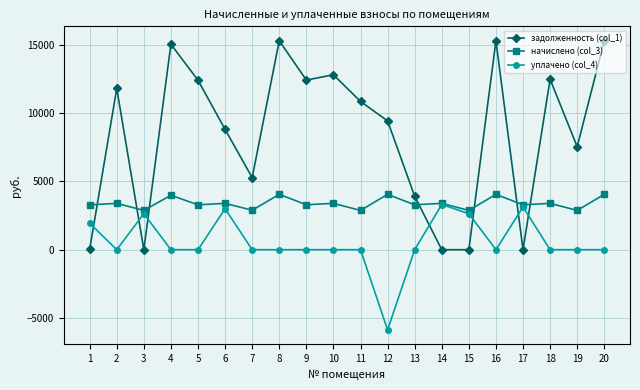

What is the minimum value for уплачено (col_4)?

-5868.9